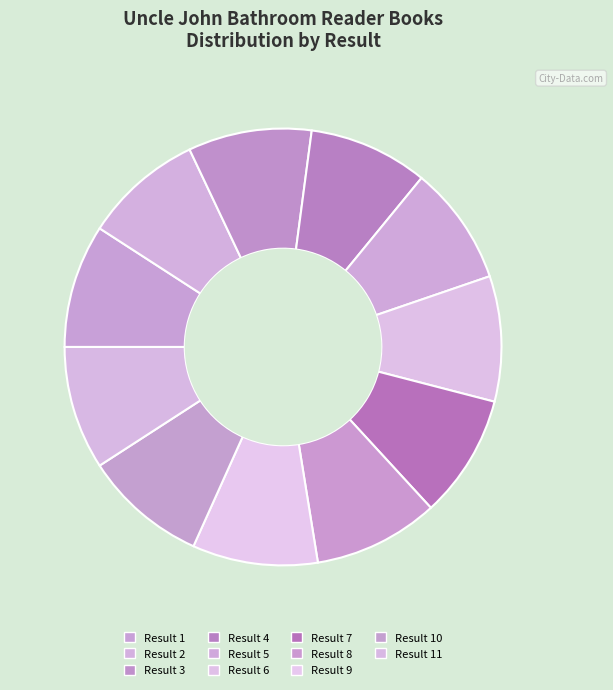

How many segments does this pie chart have?

11